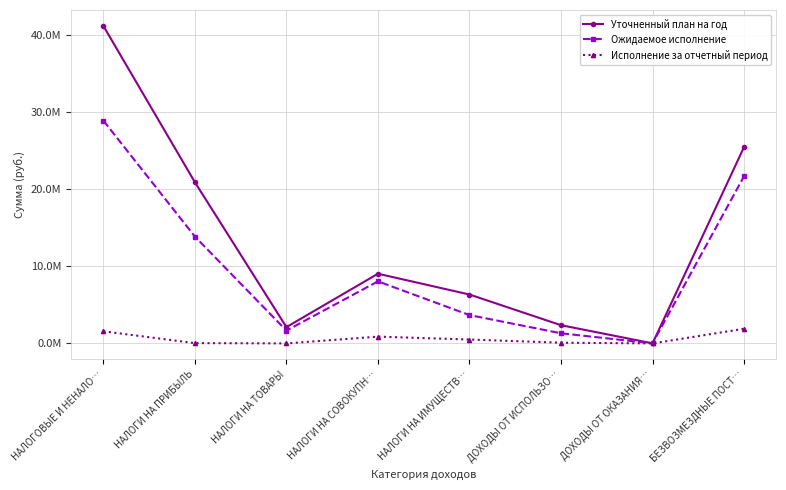

Which label corresponds to the smallest value in the chart?

НАЛОГИ НА ТОВАРЫ